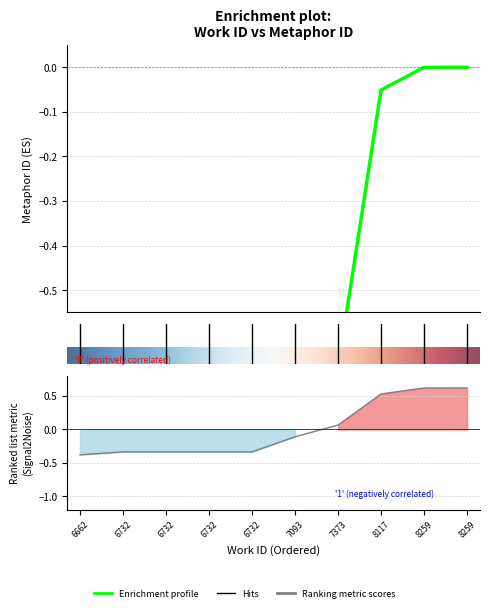

How many lines are shown in the chart?

1